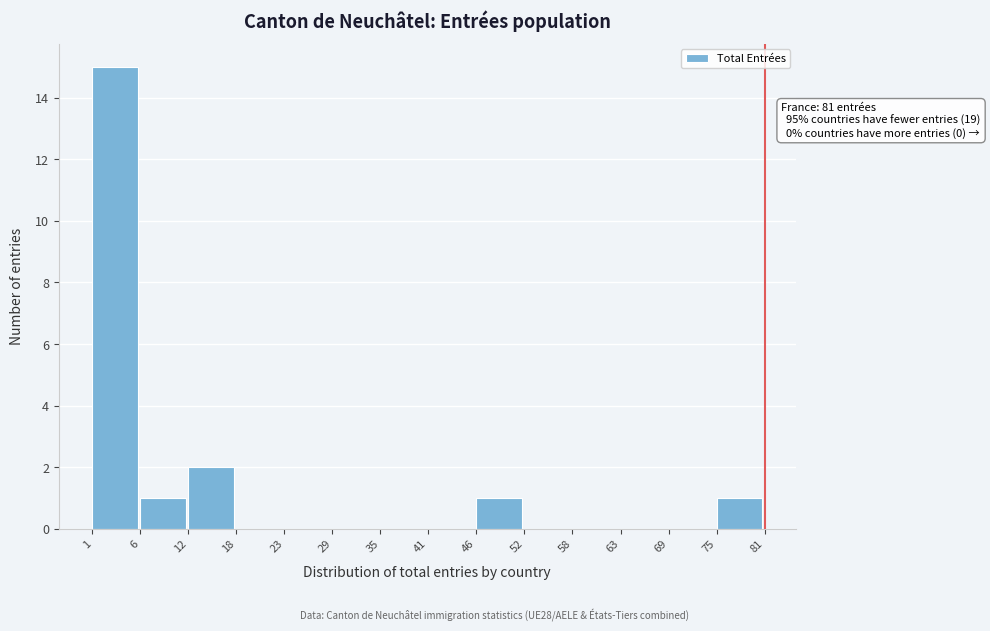

Which range on the x-axis has the tallest bar?

1 to 6